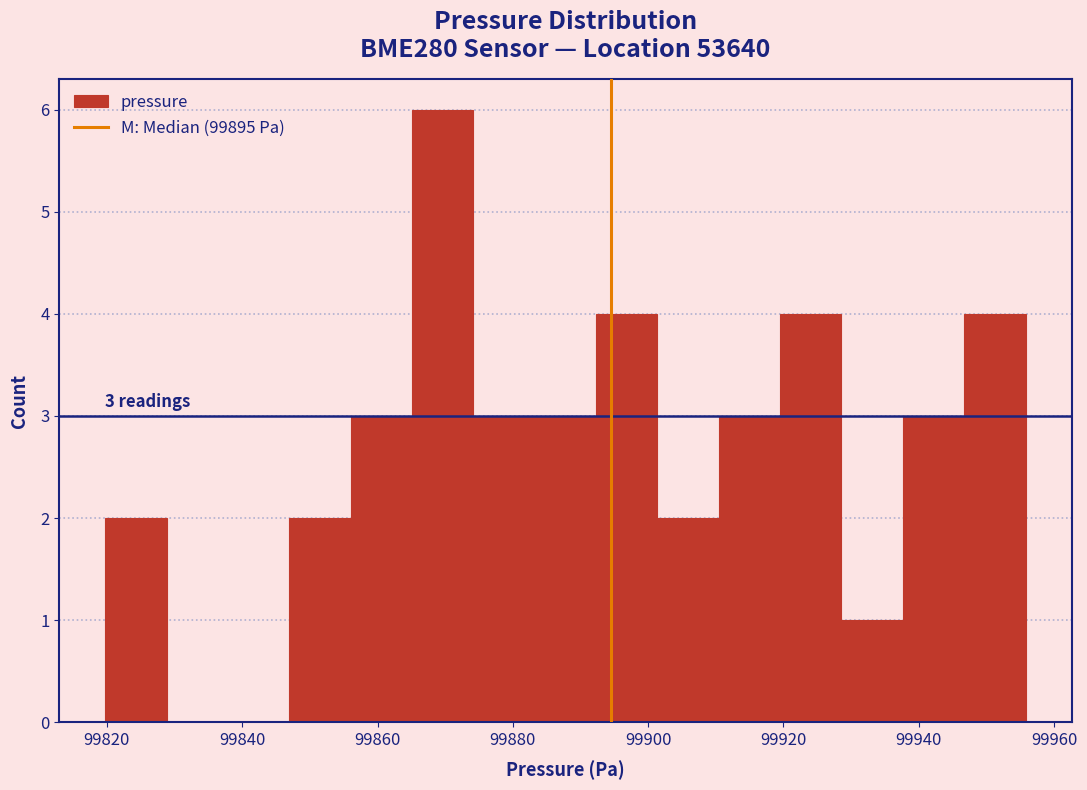

Which range on the x-axis has the tallest bar?

99866 to 99874